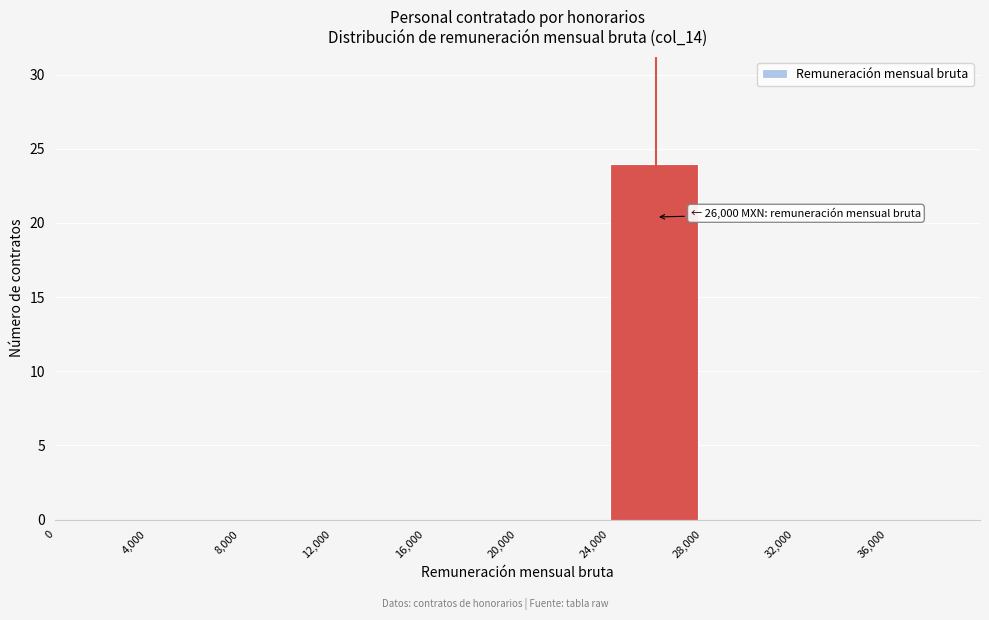

Which range on the x-axis has the tallest bar?

24000 to 28000